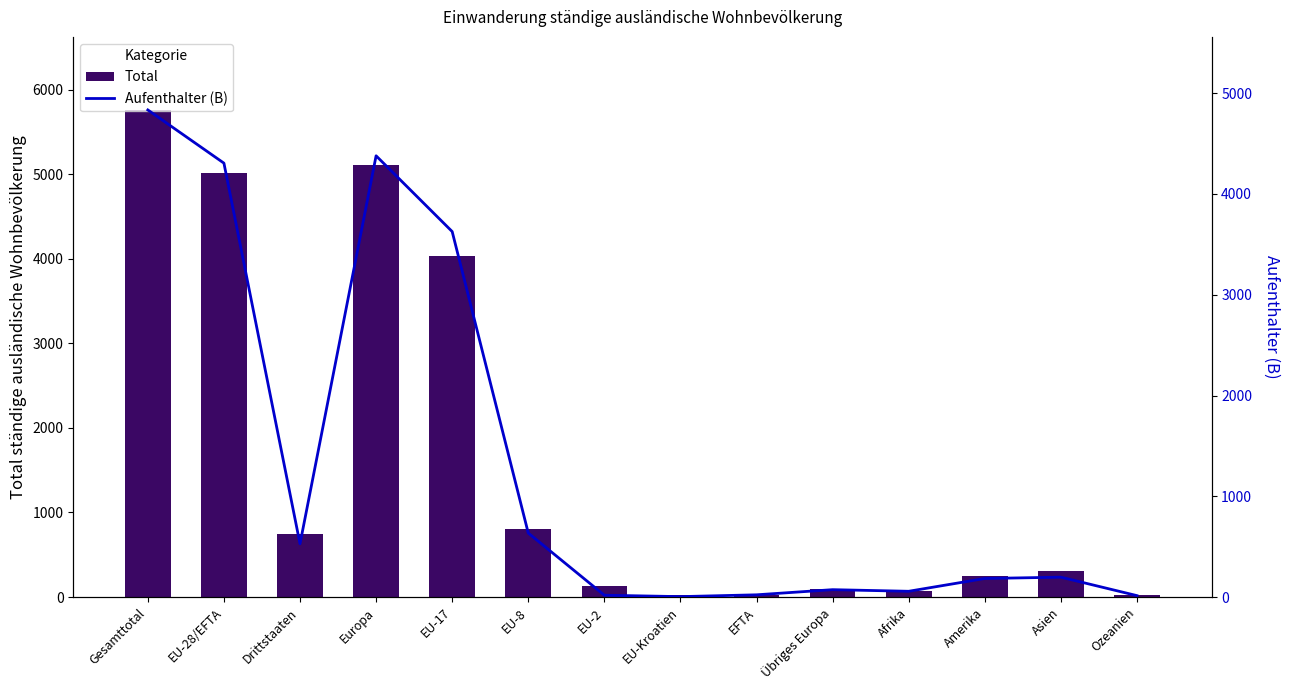

What are all the series names shown in the legend?

Total, Aufenthalter (B)